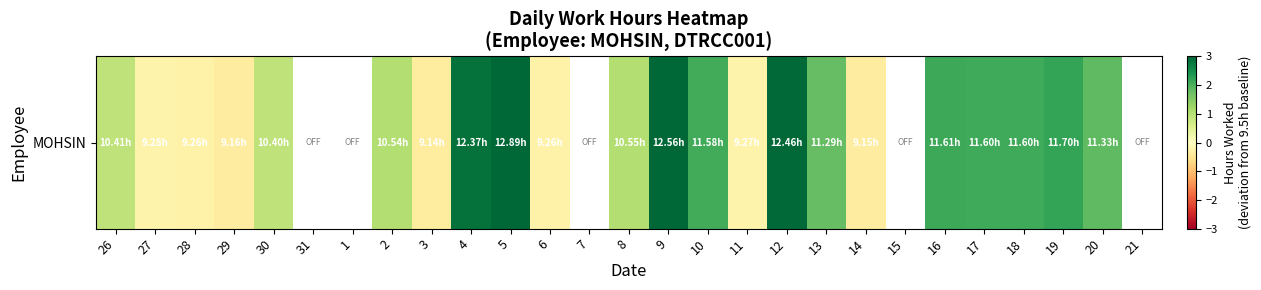

What is the approximate value at 2?

1.0